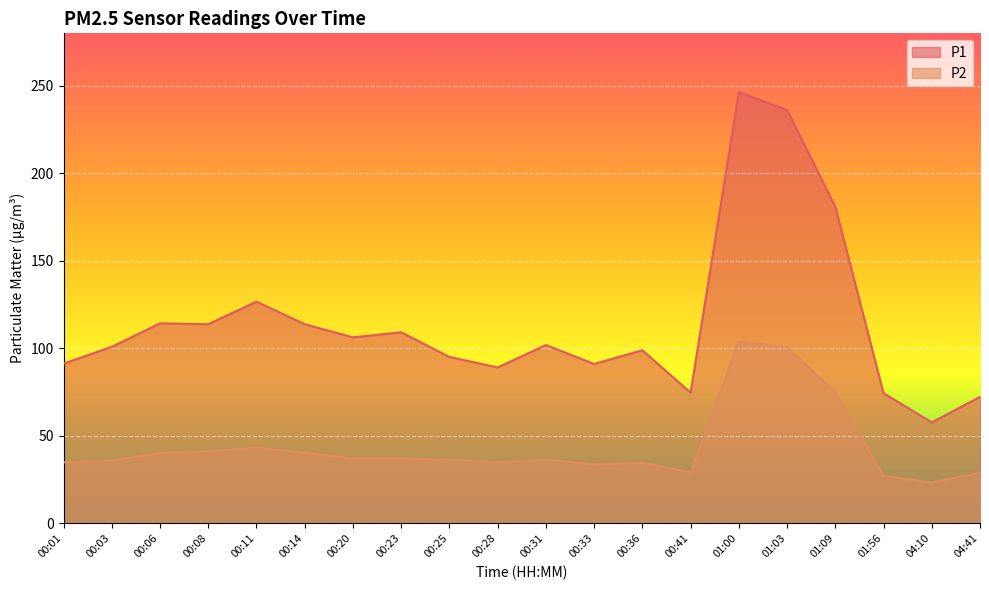

True or false: P2 has a value of 43.2 at 00:11.

True